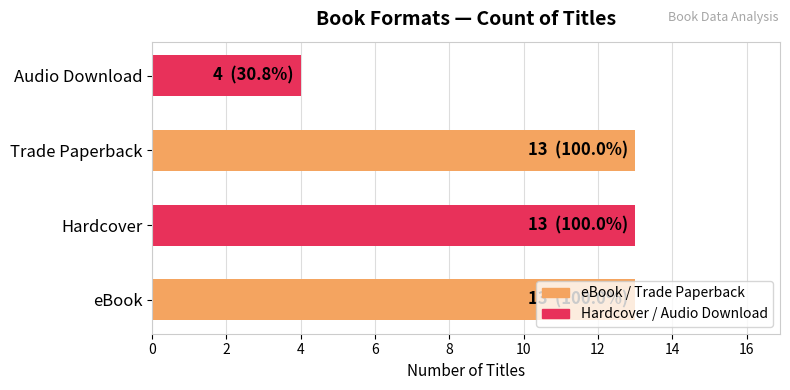

What is the maximum value shown in the chart?

13